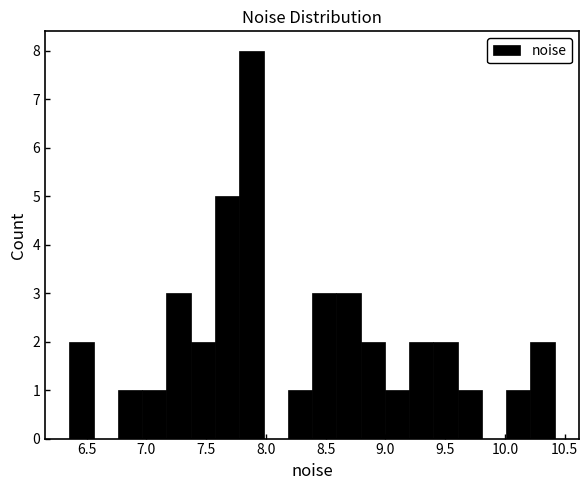

Reading left to right, list every bar in this chart as the range it spans on the x-axis followed by its height. Neither the bar edges nor the heights are printed on the chart, so give them approximately, as read against the axes.

6.35 to 6.55: 2
6.55 to 6.75: 0
6.75 to 6.95: 1
6.95 to 7.15: 1
7.15 to 7.35: 3
7.35 to 7.55: 2
7.55 to 7.80: 5
7.80 to 8.00: 8
8.00 to 8.20: 0
8.20 to 8.40: 1
8.40 to 8.60: 3
8.60 to 8.80: 3
8.80 to 9.00: 2
9.00 to 9.20: 1
9.20 to 9.40: 2
9.40 to 9.60: 2
9.60 to 9.80: 1
9.80 to 10.00: 0
10.00 to 10.20: 1
10.20 to 10.40: 2